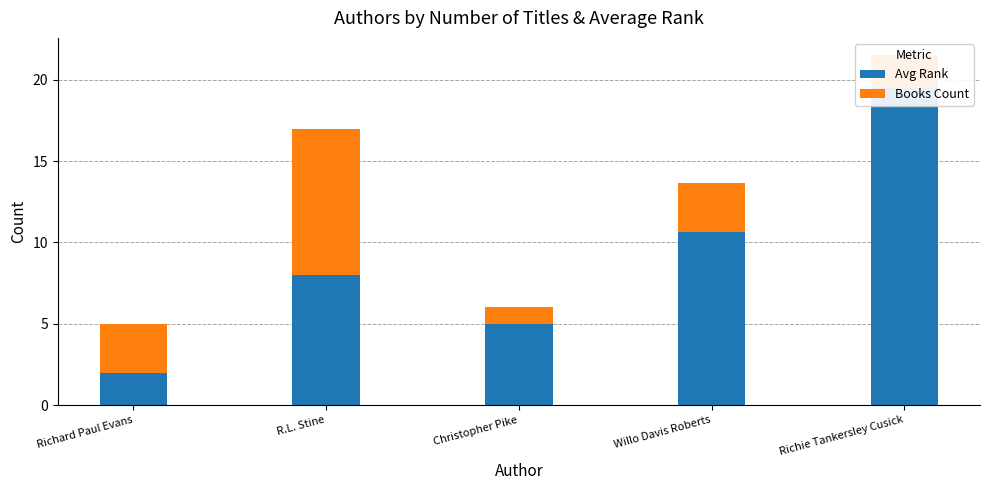

How many values in the Books Count series exceed 3?

1